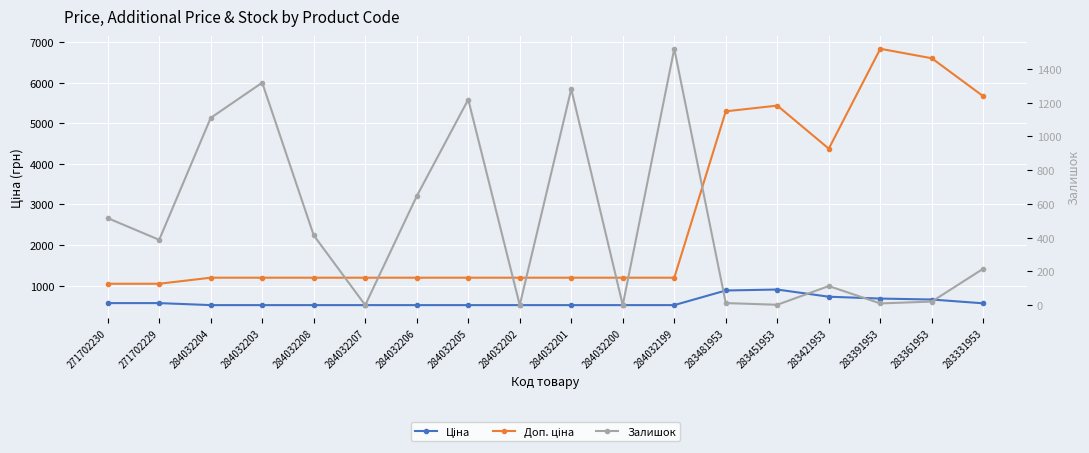

What is the value of the Ціна point at the 7th from the left?

522.2